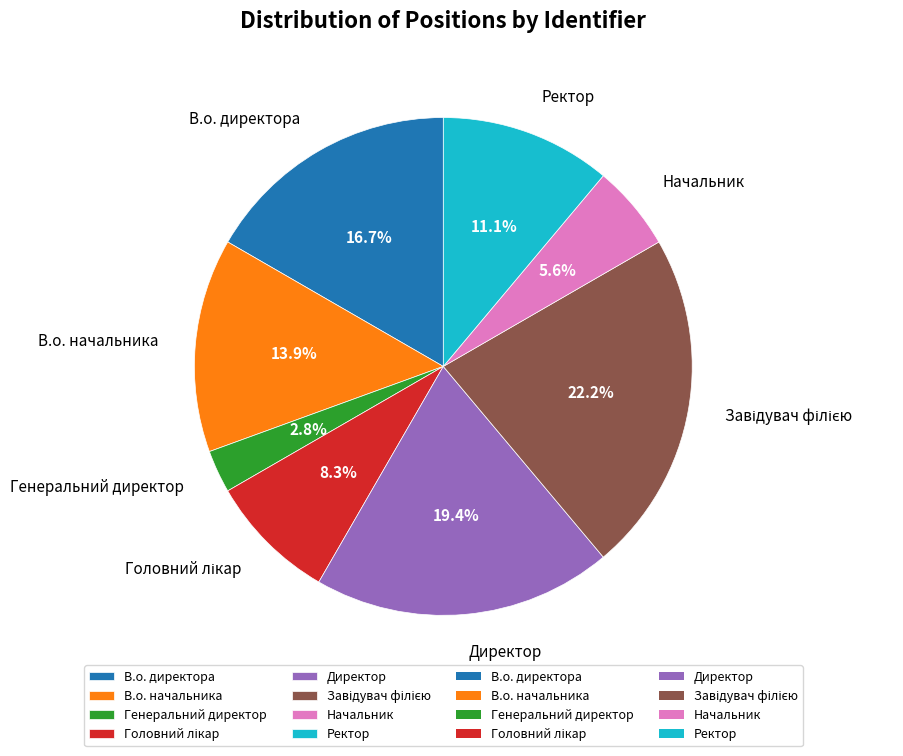

How many segments does this pie chart have?

8